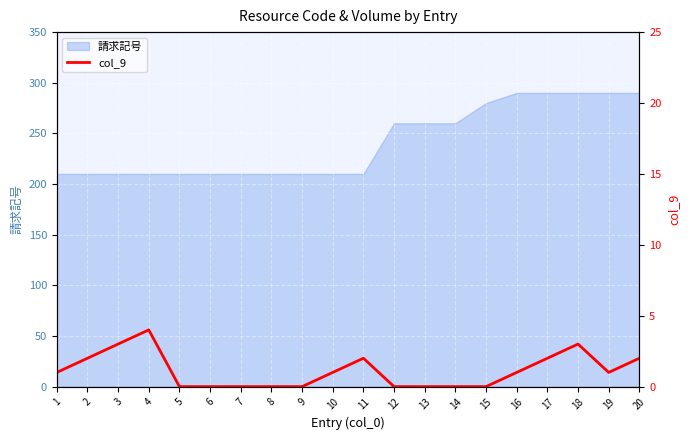

What is the change in value from 3 to 12?

-3